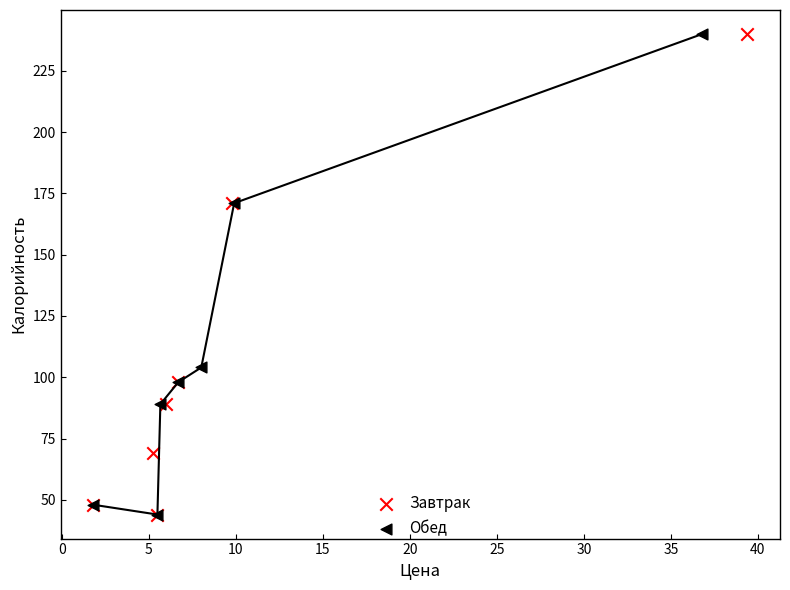

What are all the series names shown in the legend?

Завтрак, Обед